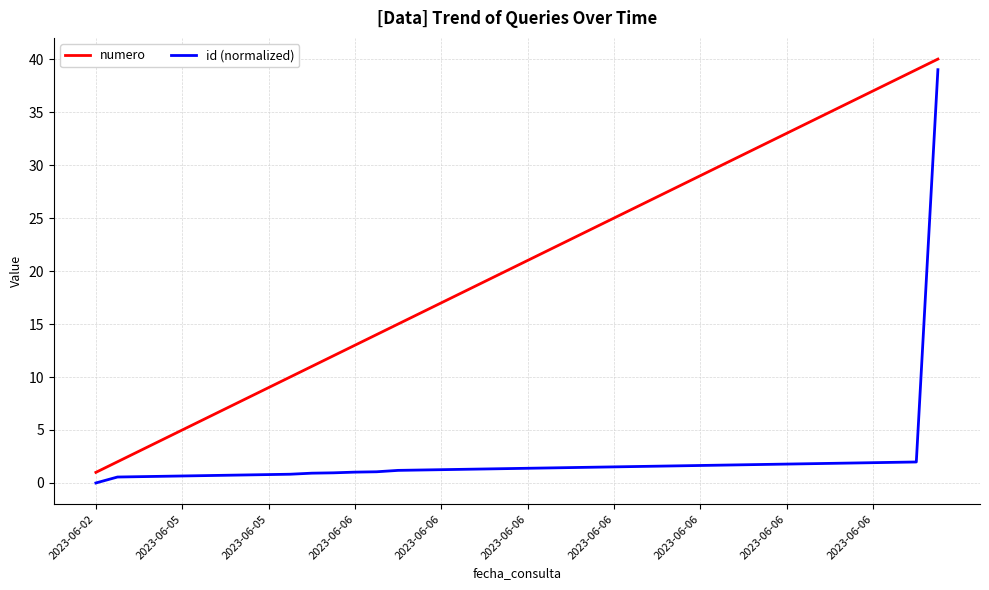

Which series has the largest total across all categories?

numero